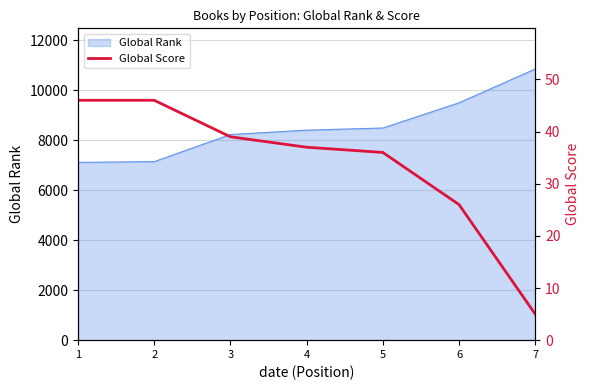

What is the difference between the values at 3 and 6?

13